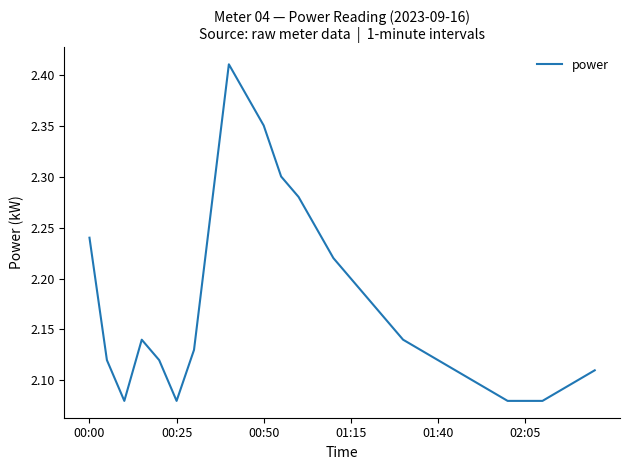

What is the difference between the maximum and minimum values?

0.3